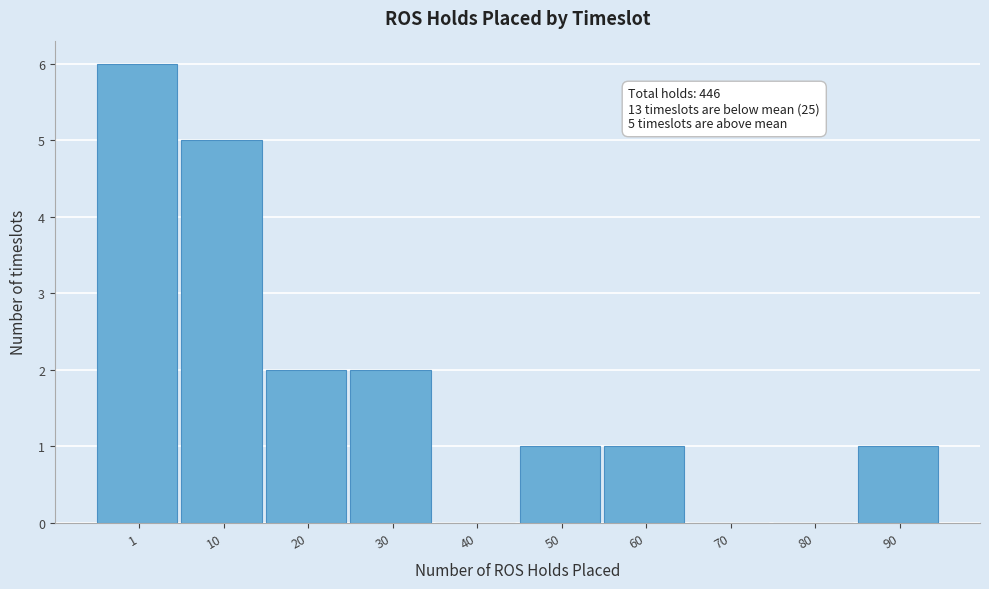

Reading right to left, extract all data points from this chart.

90=1	80=0	70=0	60=1	50=1	40=0	30=2	20=2	10=5	1=6